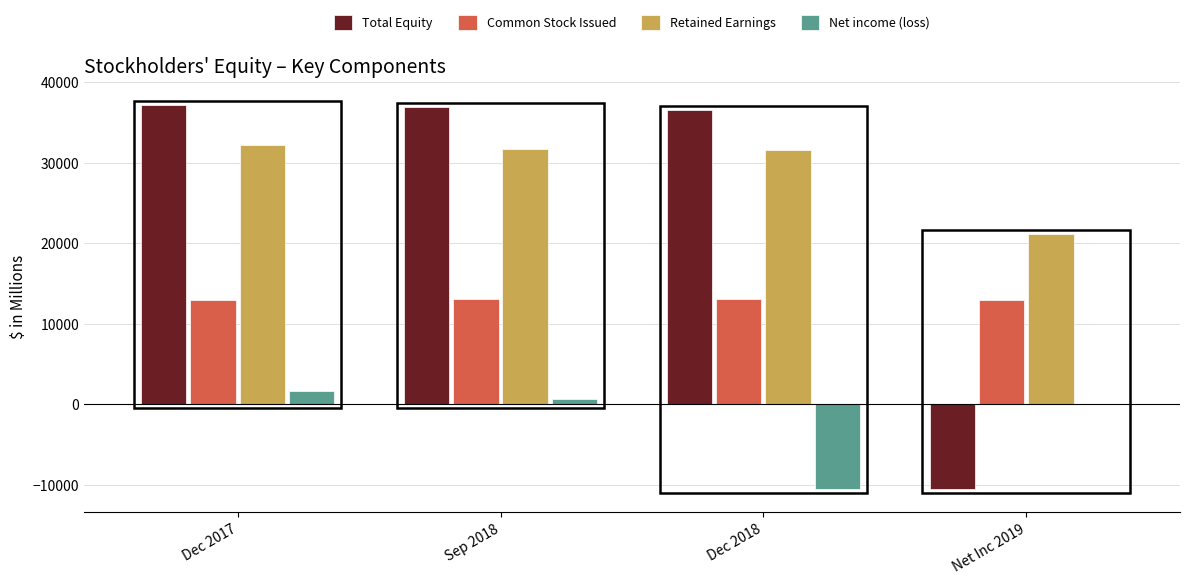

How many data points does each series have?

4